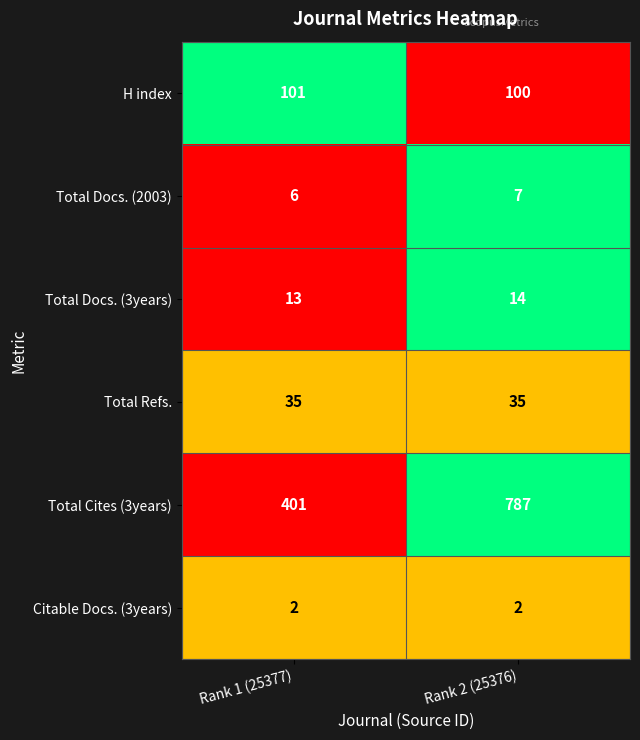

List the series in order of their peak value, lowest first.

Citable Docs. (3years), Total Docs. (2003), Total Docs. (3years), Total Refs., H index, Total Cites (3years)